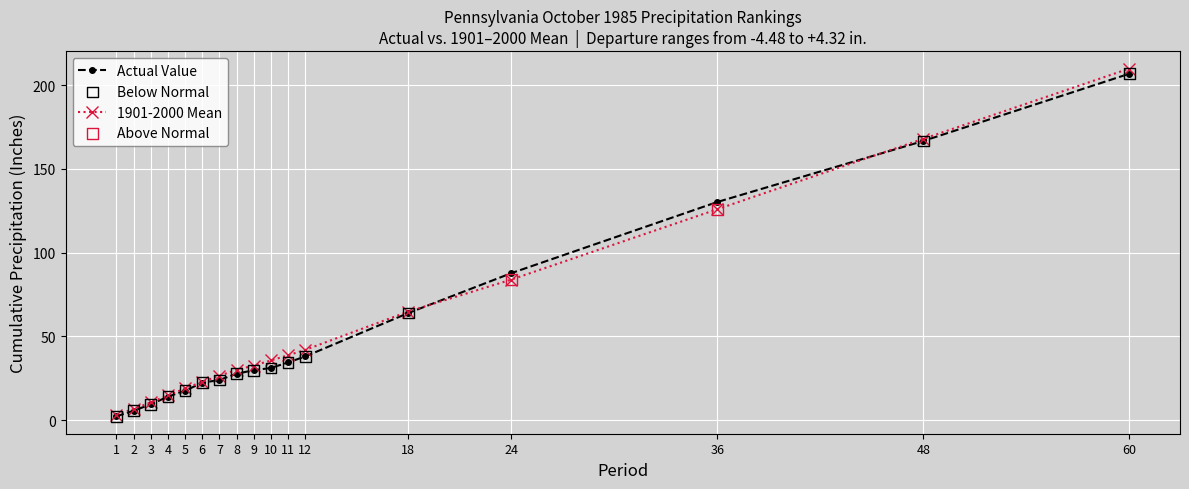

Which series has the widest spread of values?

1901-2000 Mean